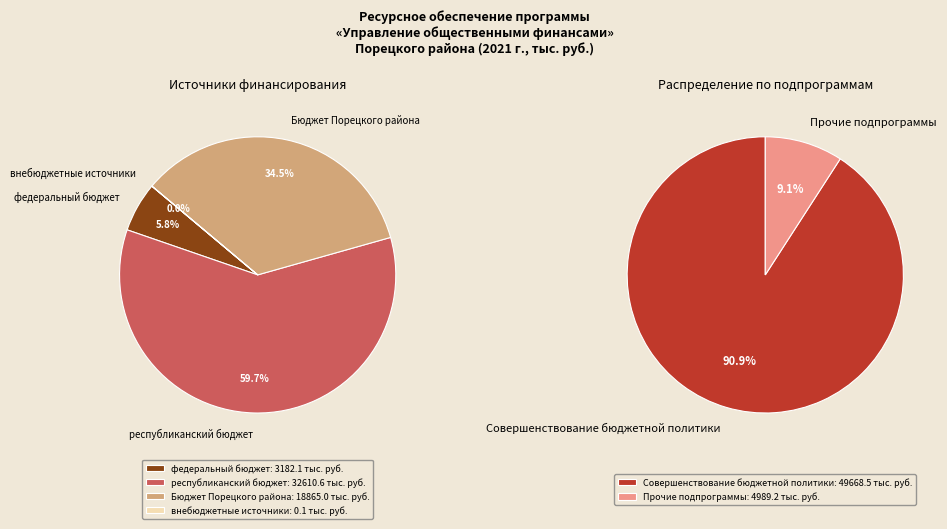

To the nearest percent, what is the combined percentage of республиканский бюджет and внебюджетные источники?

60%